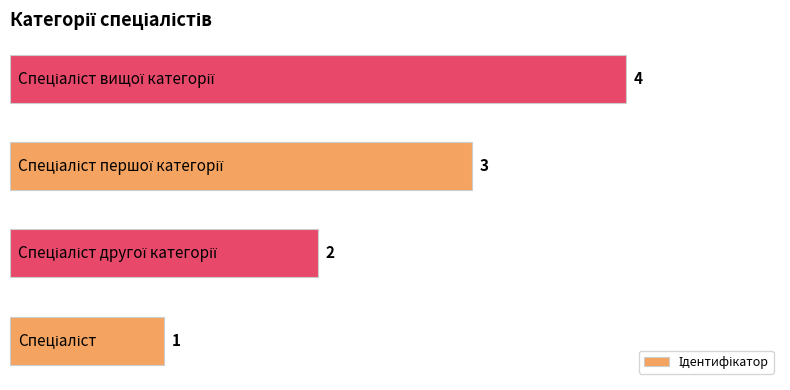

What is the difference between the maximum and minimum values?

3